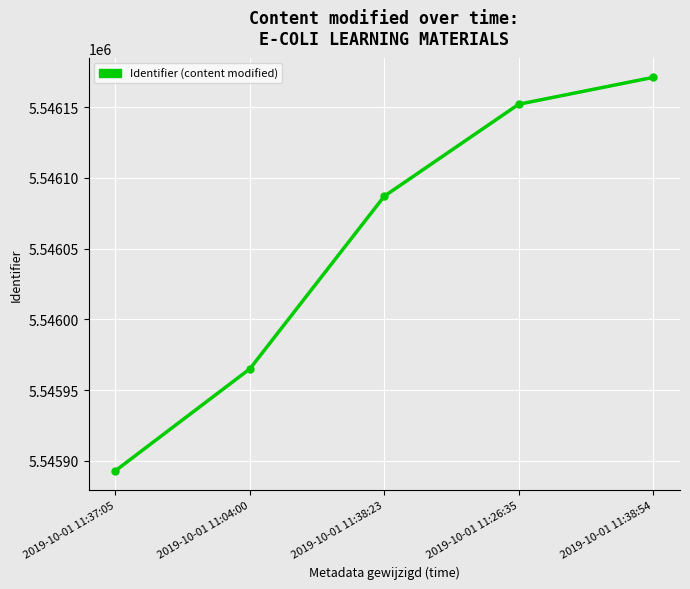

The value at 2019-10-01 11:37:05 is 8152491. True or false?

False